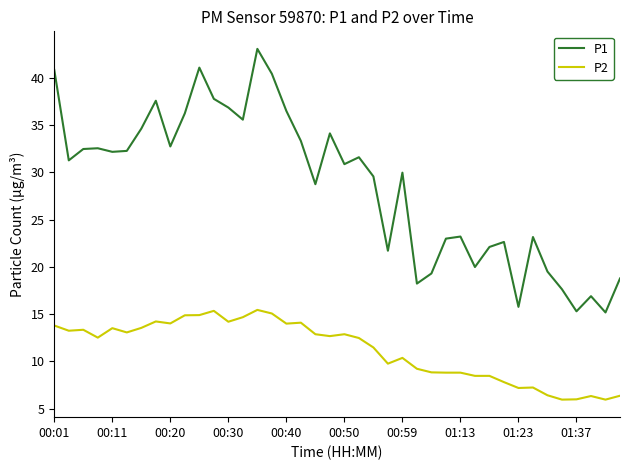

What is the difference between the maximum and second lowest values in the P1 series?

27.7